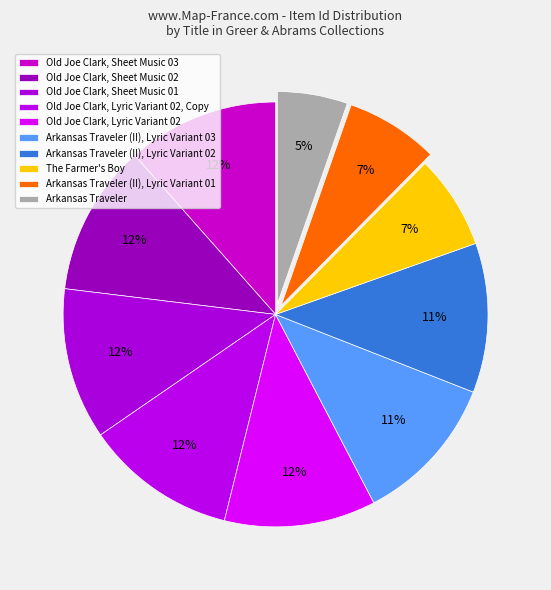

The Old Joe Clark, Sheet Music 02 slice represents 12% of the pie. True or false?

True